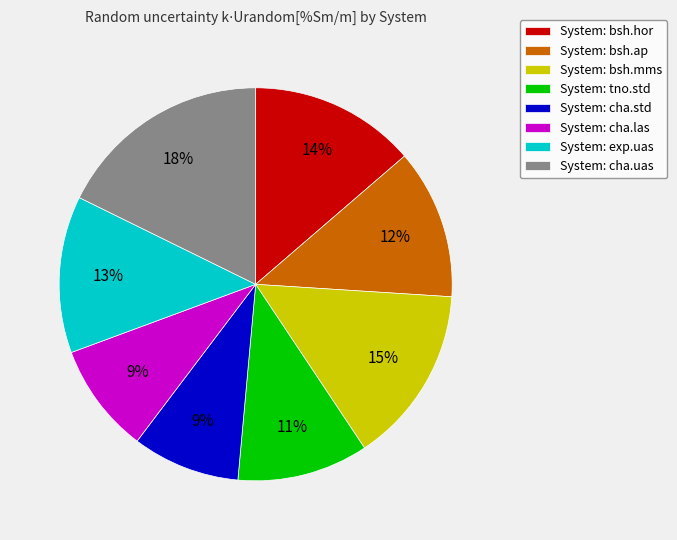

Is it true that System: cha.las is 17% of the pie?

False